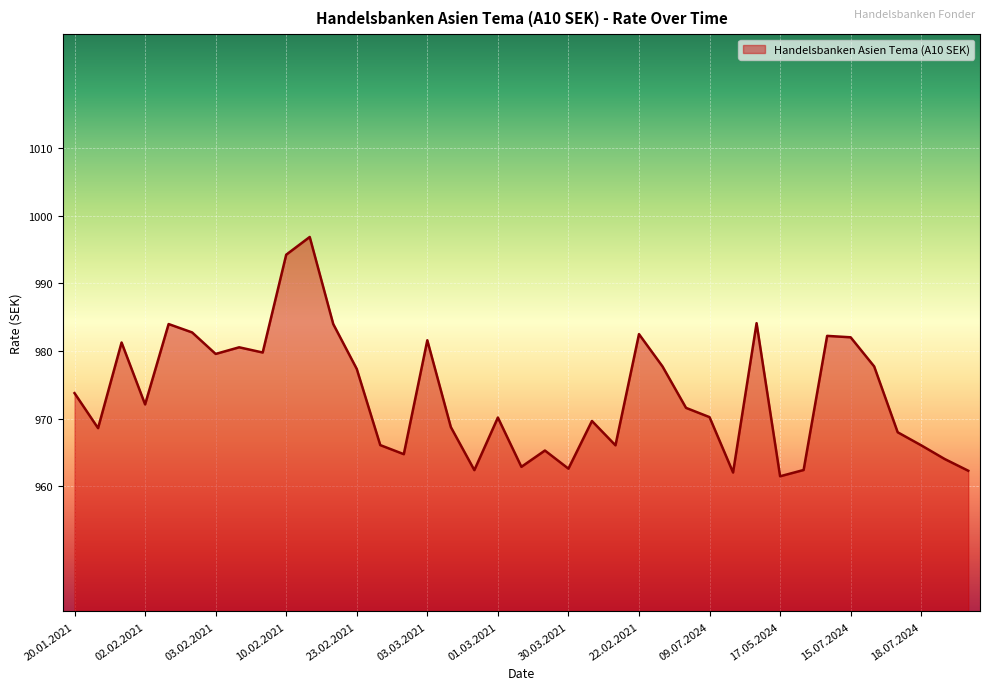

What is the smallest value displayed?

961.5